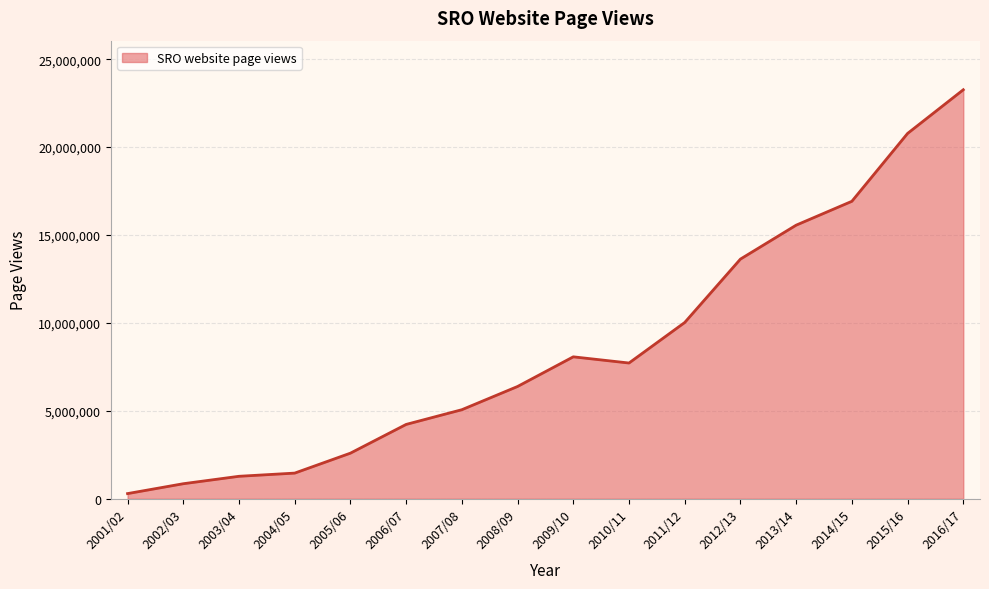

What is the change in value from 2004/05 to 2012/13?

+12168560